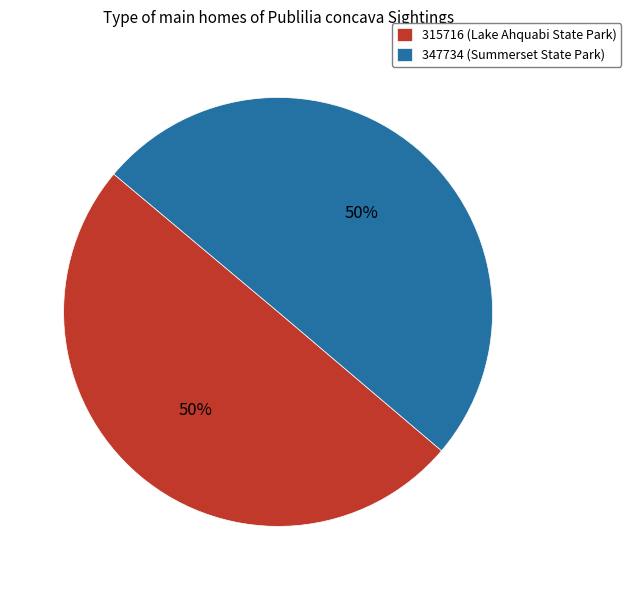

Approximately how many times larger is the value at 347734 compared to 315716?

1.0